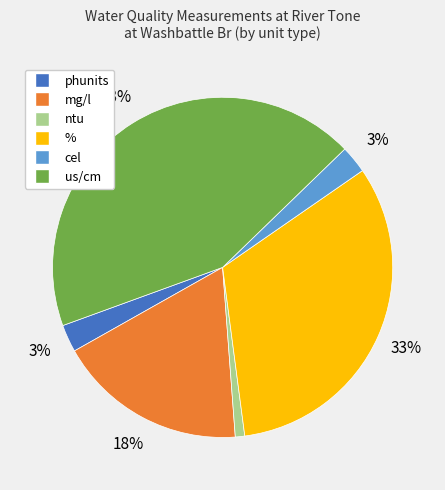

To the nearest percent, what is the difference between the largest and smallest slice percentages?

42%